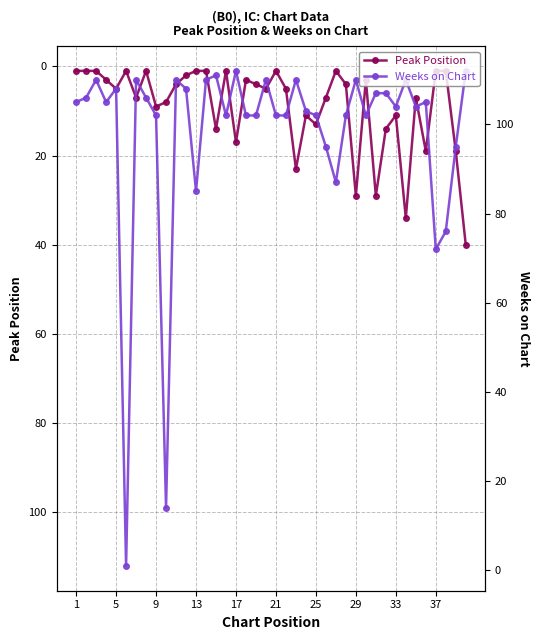

List the series in order of their overall mean, lowest first.

Peak Position, Weeks on Chart